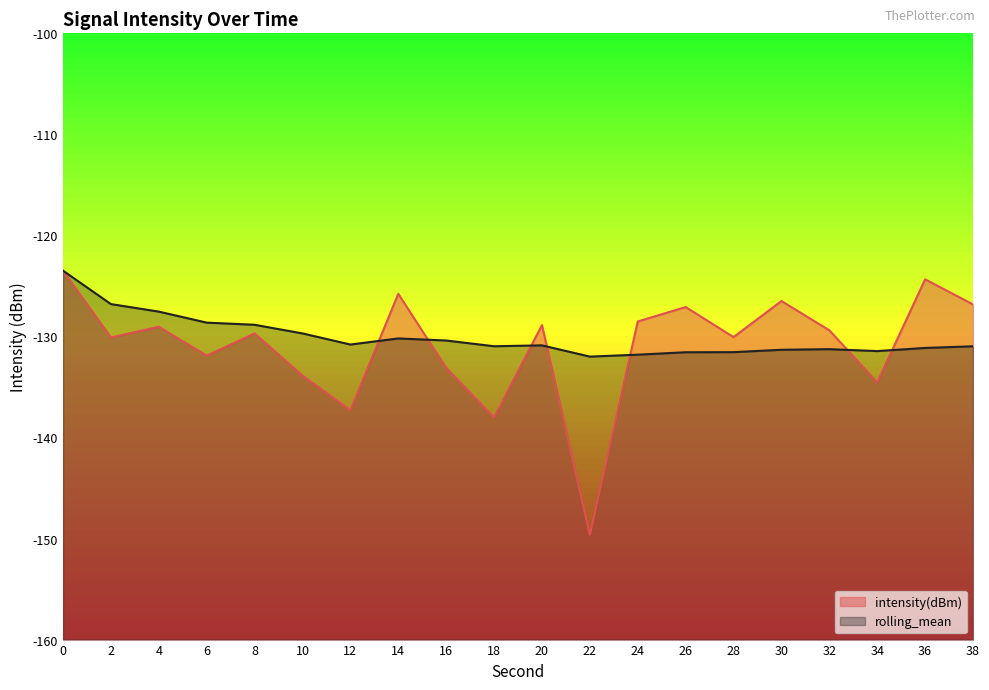

How many data points in intensity(dBm) are above -129?

8